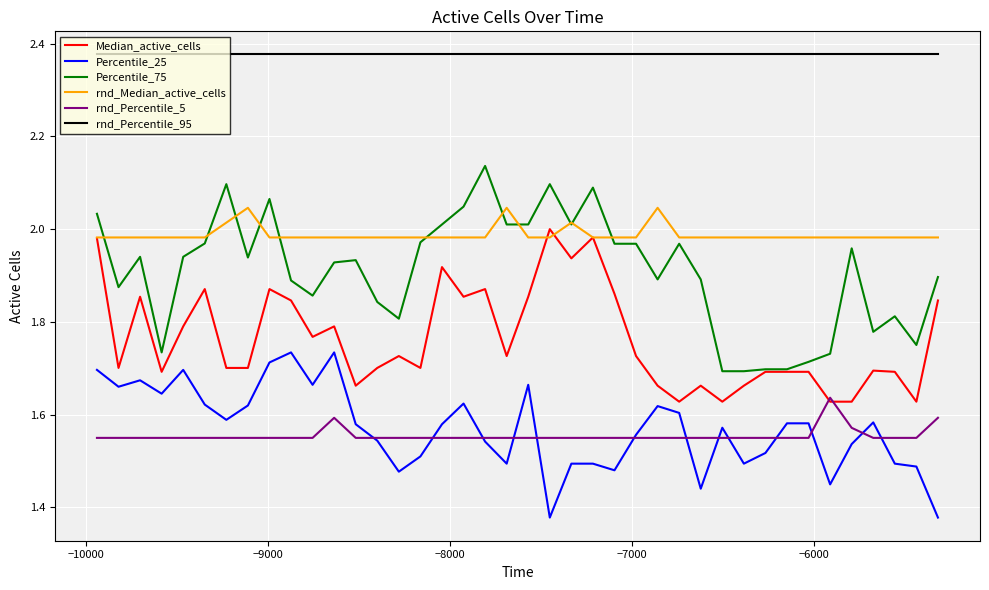

True or false: Median_active_cells and Percentile_25 cross at least once.

False